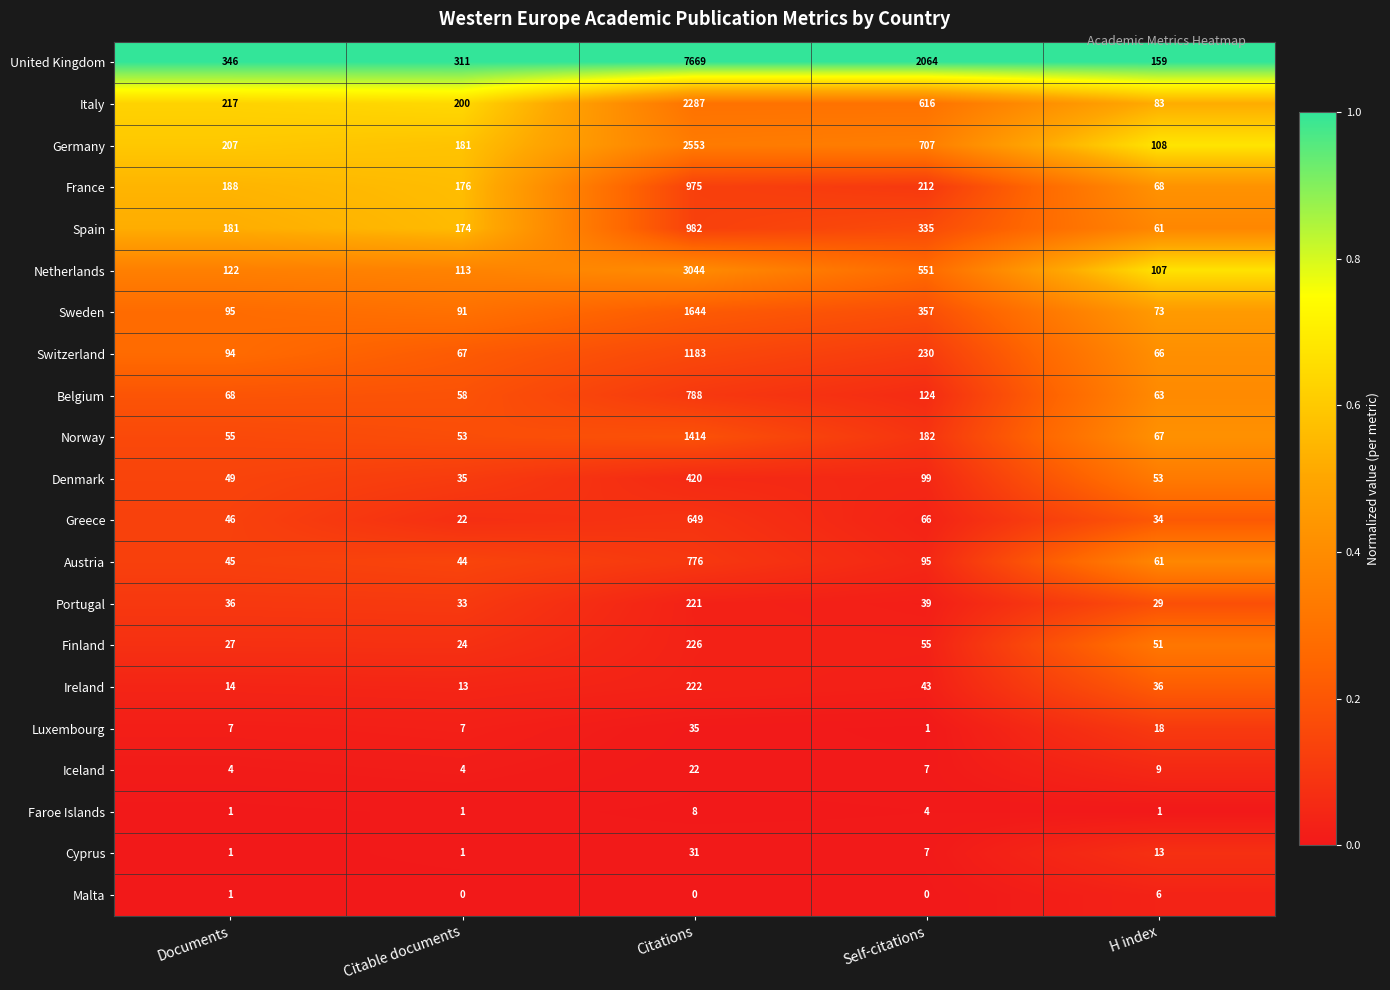

True or false: Iceland has a value of 3 at Citable documents.

False